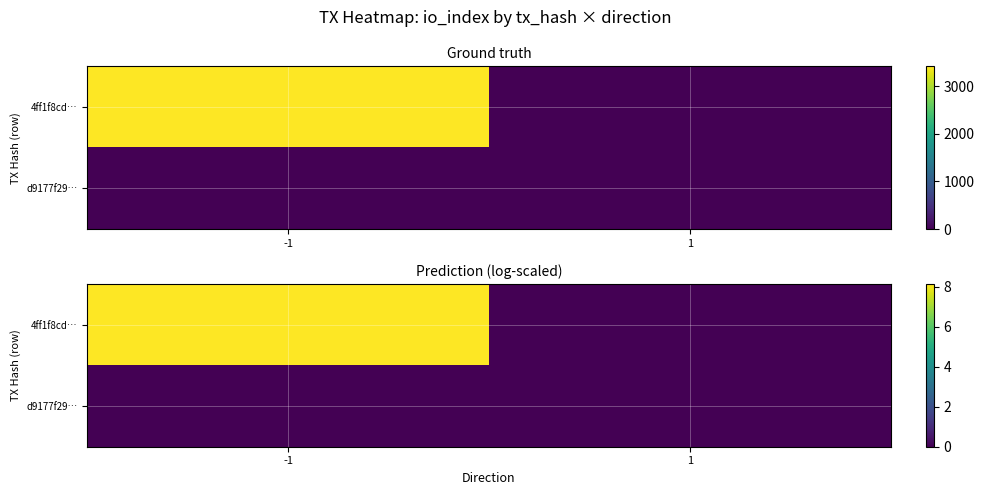

The value of 4ff1f8cd… at -1 is 8.1. True or false?

True